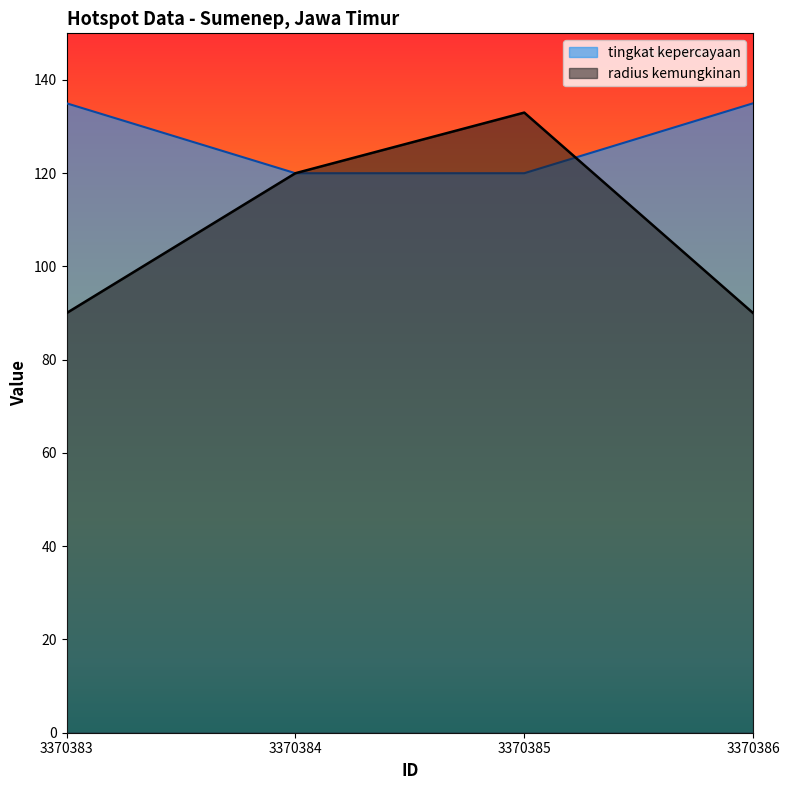

How many values in the radius kemungkinan series exceed 120?

1